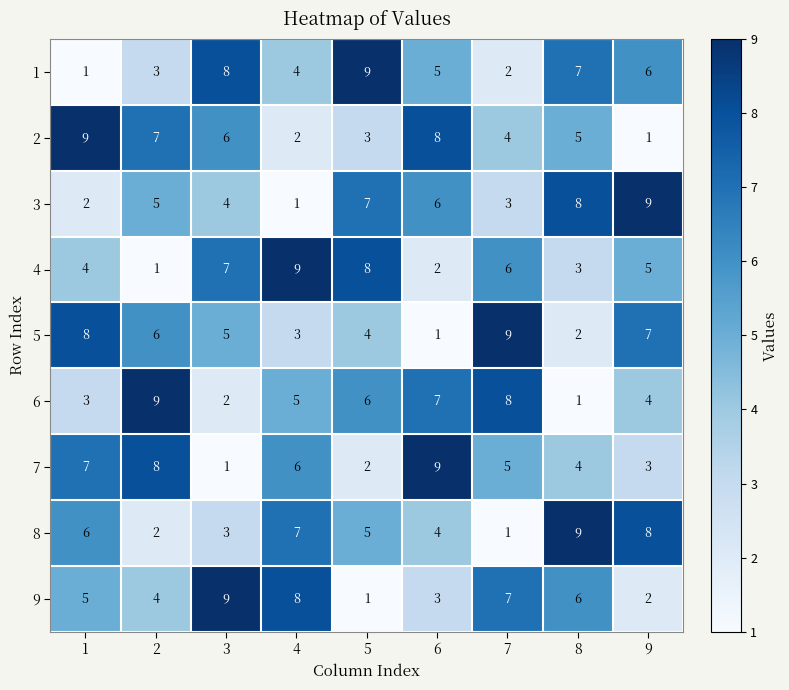

How many distinct data groups are displayed?

9